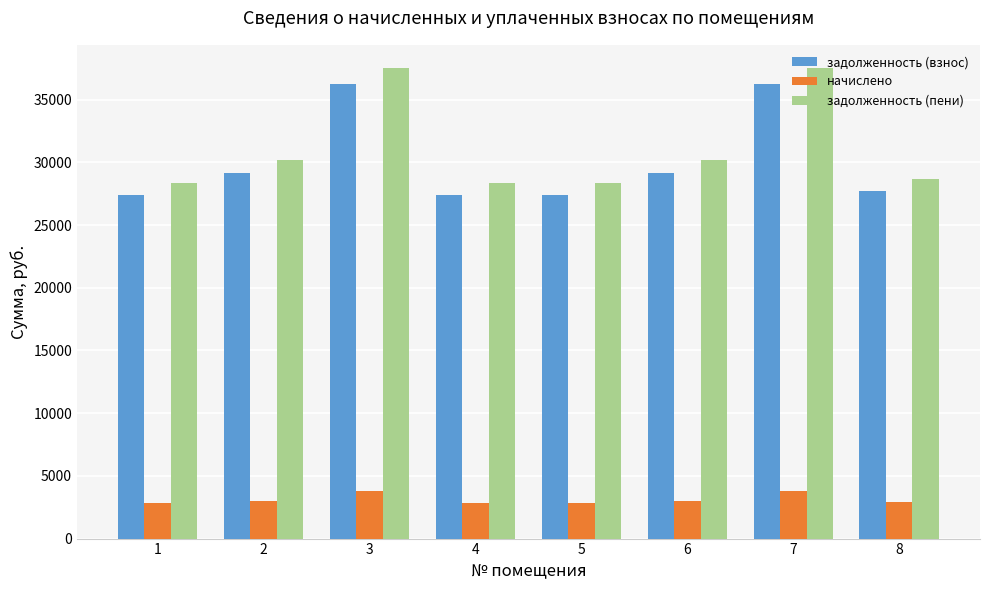

What is the value of the начислено bar at the 7th from the left?

3765.6